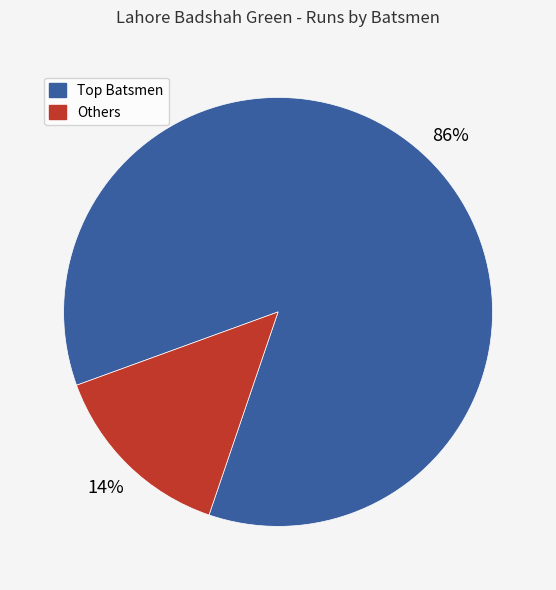

To the nearest percent, what is the average slice percentage?

50%